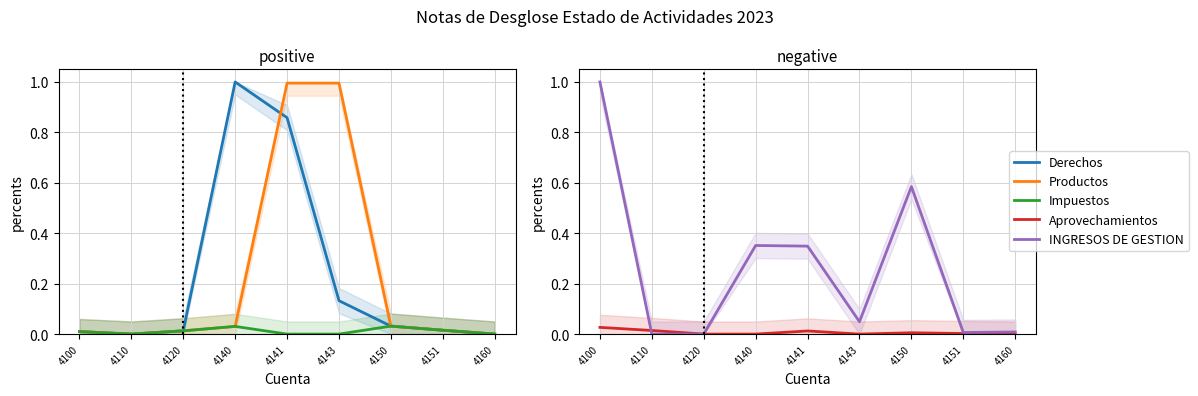

Does the chart have visible grid lines?

Yes